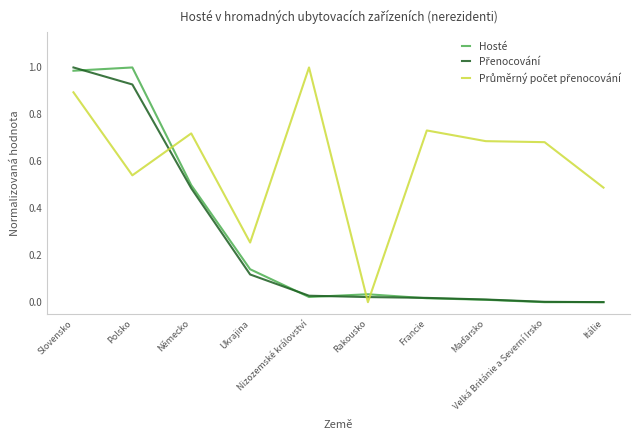

At which label is Přenocování closest to 0?

Itálie